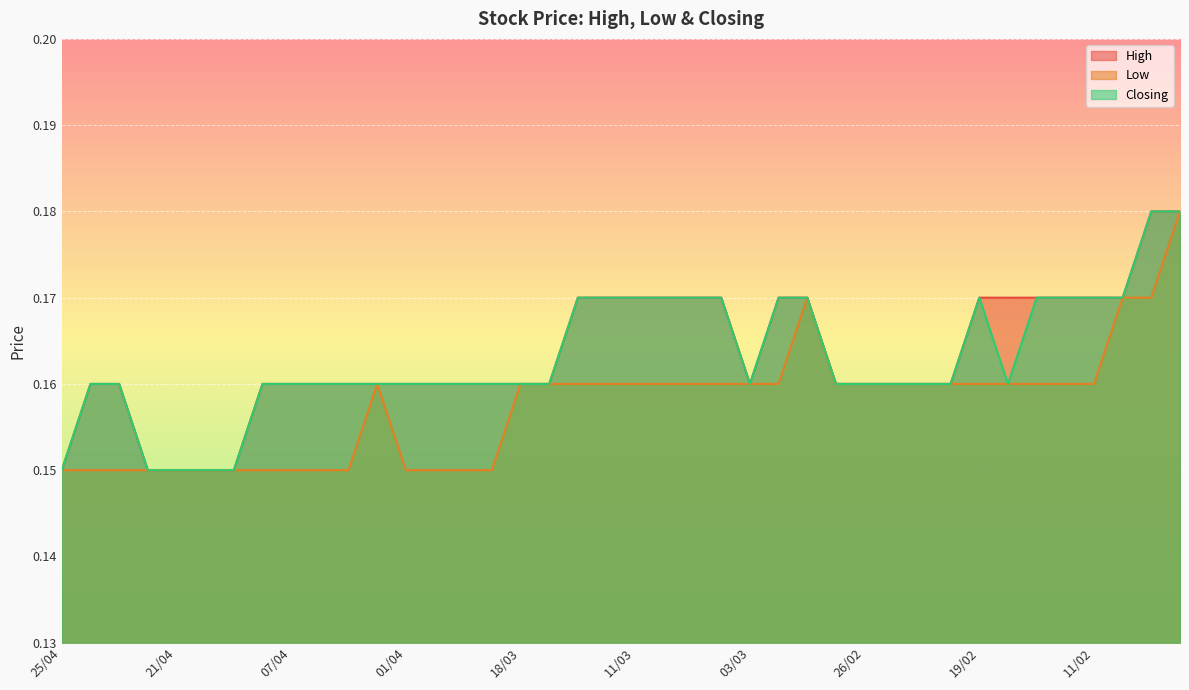

The value of Closing at 21/02 is 0.2. True or false?

True